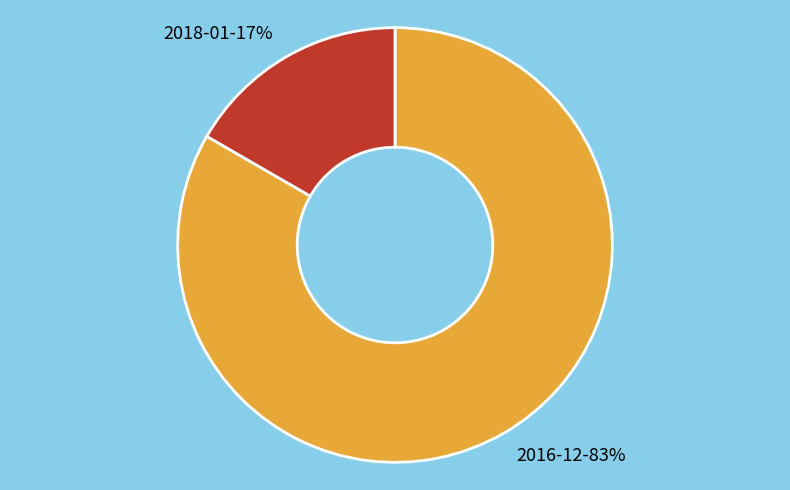

To the nearest percent, what is the average slice percentage?

50%